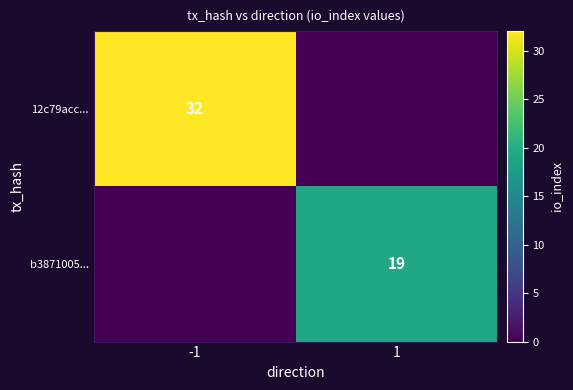

True or false: 12c79acc... has a value of 9 at -1.

False